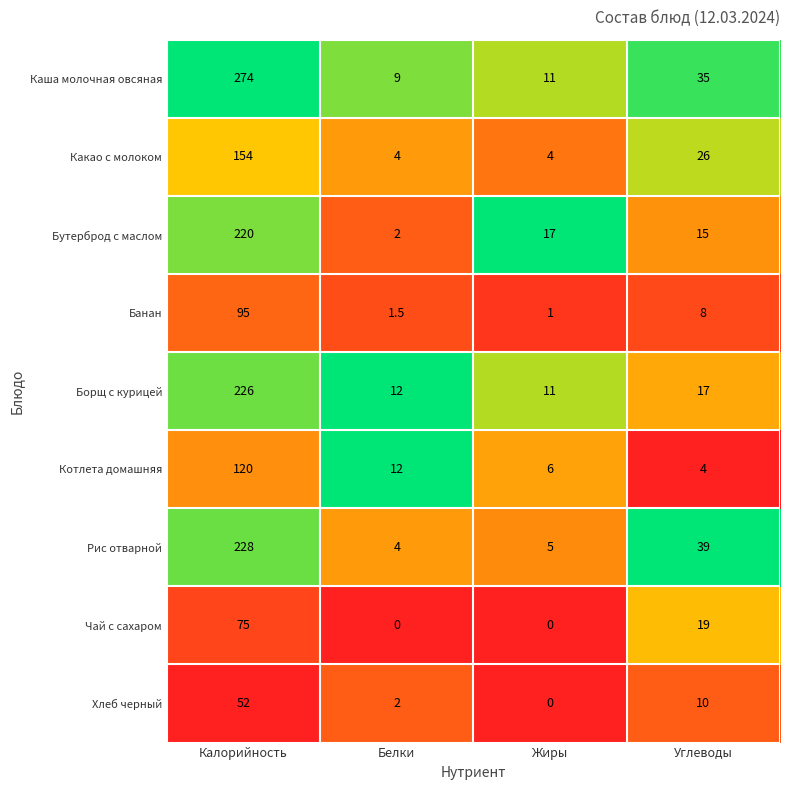

Which series has the largest total across all categories?

Каша молочная овсяная